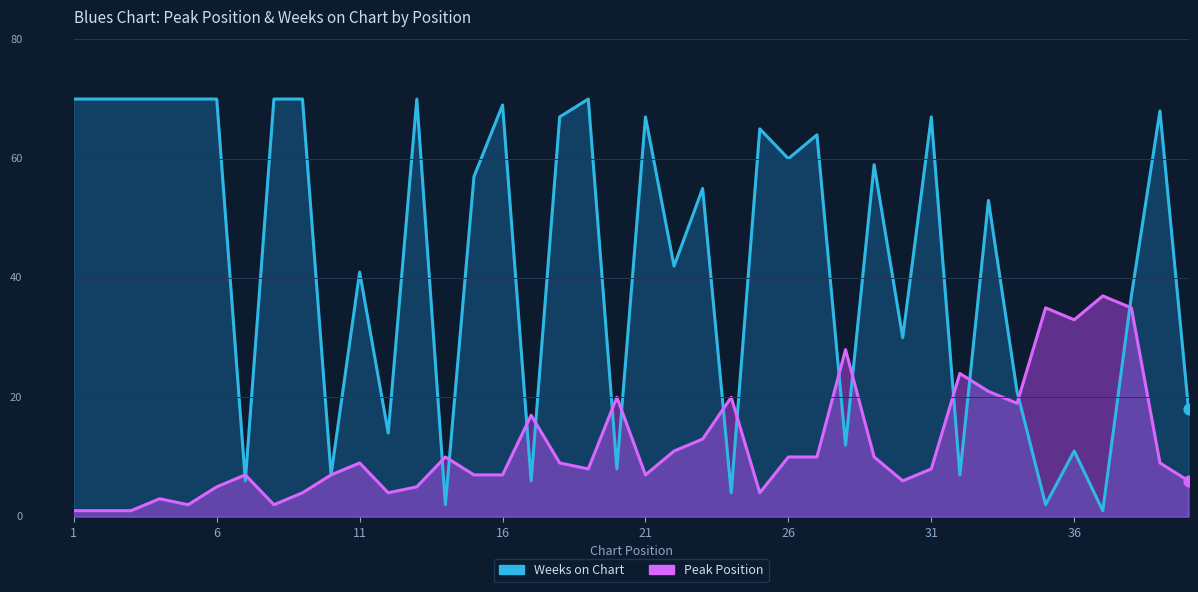

At which category is the sum across all series the highest?

19